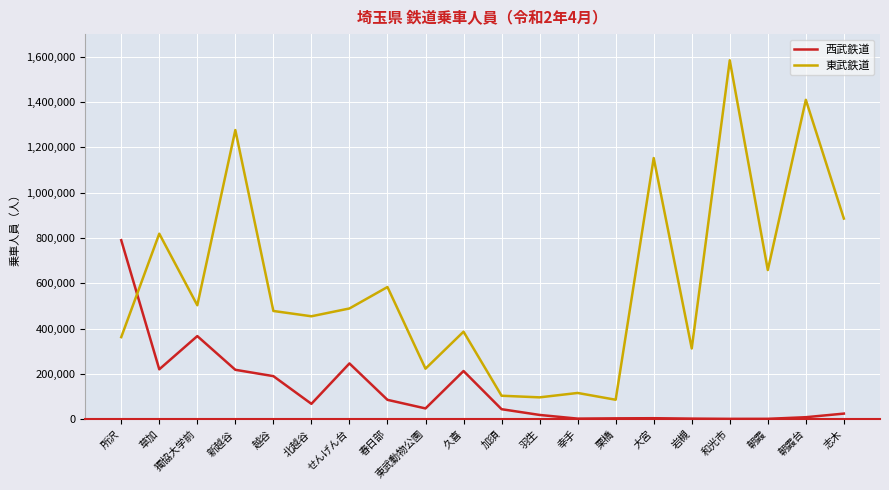

After their last crossing, which series has the higher values: 西武鉄道 or 東武鉄道?

東武鉄道